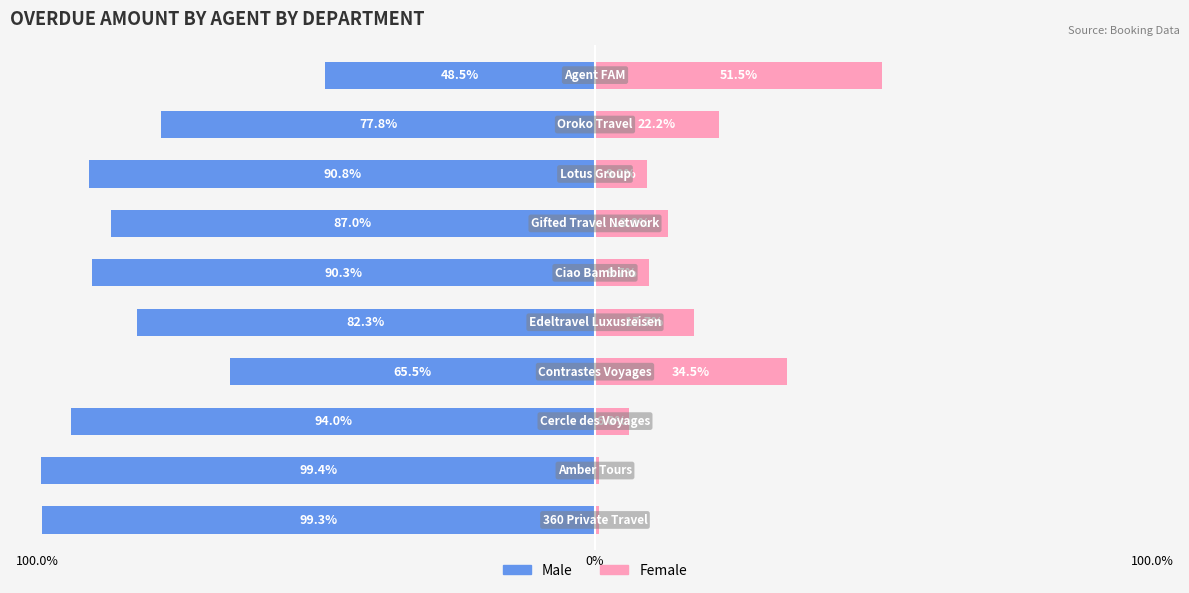

How many data points in Male are above -86?

4